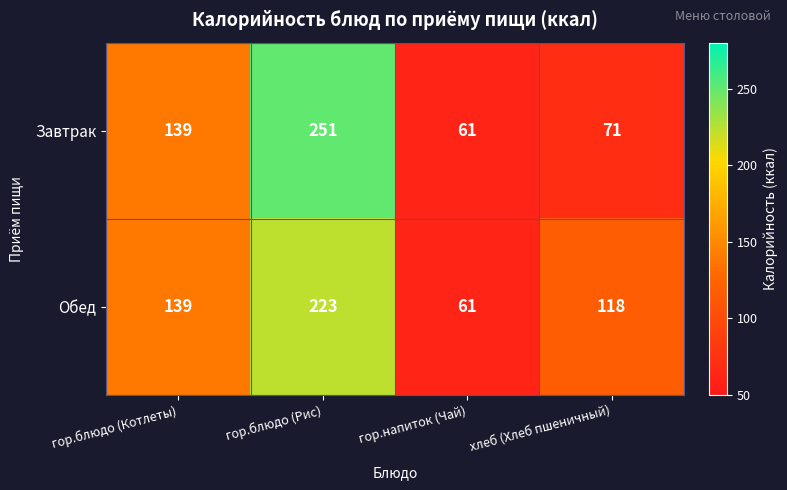

What value does the Завтрак series have at гор.блюдо (Котлеты), to the nearest 5?

140